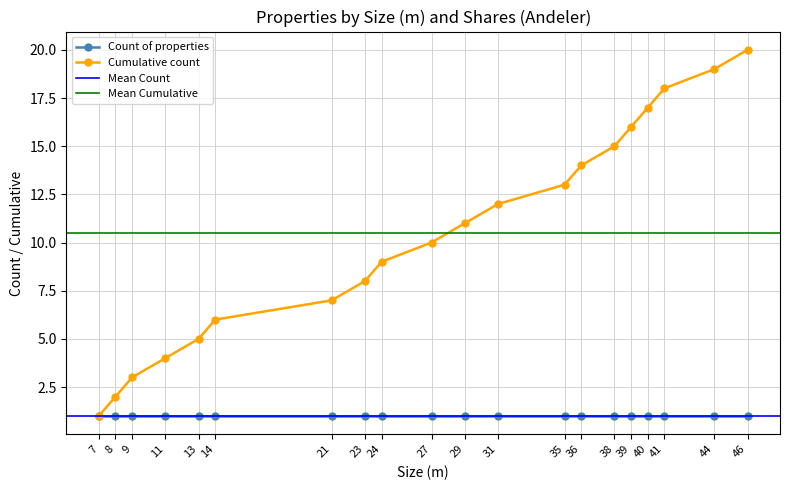

The chart shows a value of 1 at 7. True or false?

True